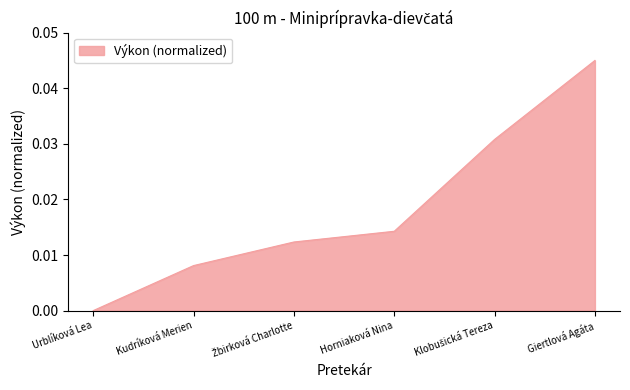

Between Urblíková Lea and Giertlová Agáta, which is larger?

Giertlová Agáta